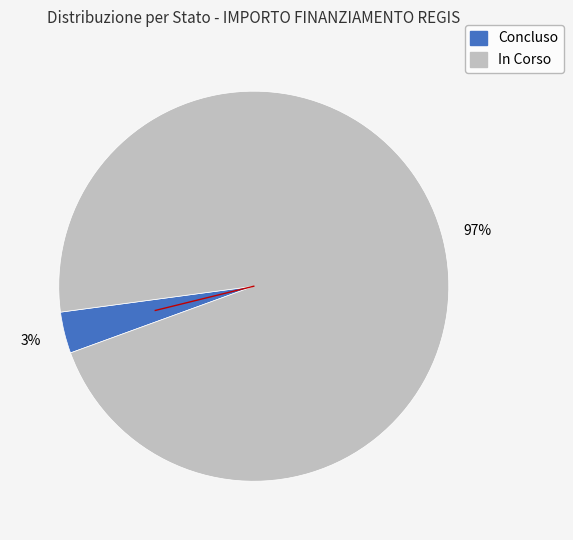

Is there a majority slice in this chart?

Yes